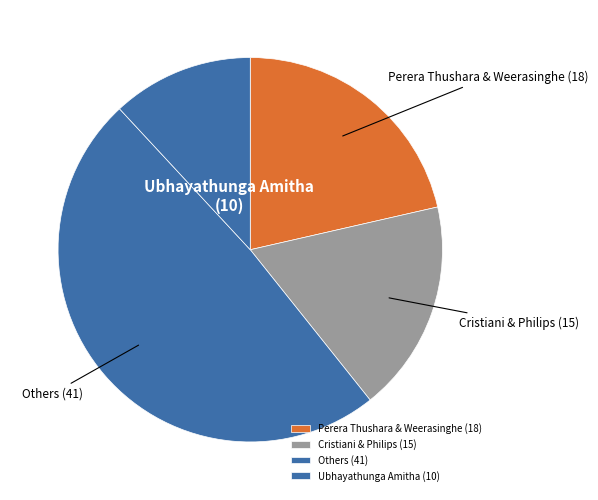

How many segments does this pie chart have?

4